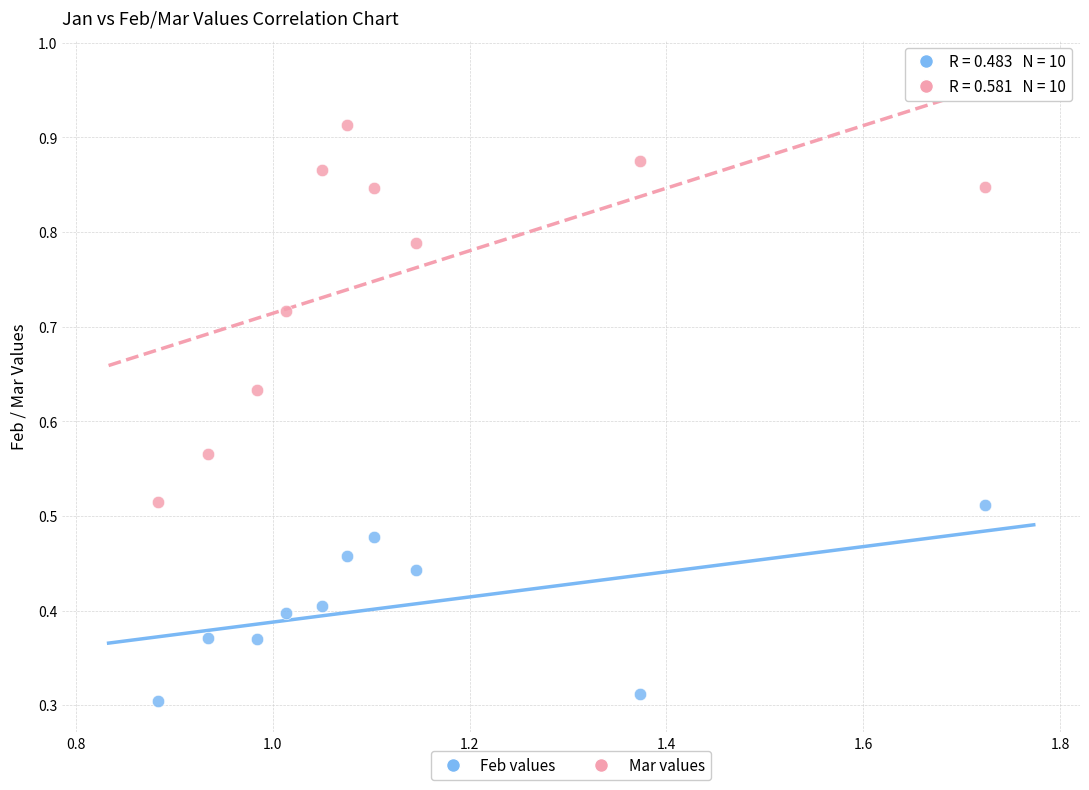

Which series has the largest Y range (max minus min)?

Mar values